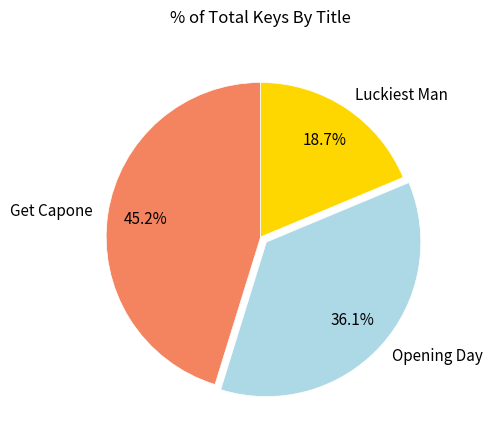

To the nearest percent, what is the difference between the Luckiest Man and Opening Day slice percentages?

17%